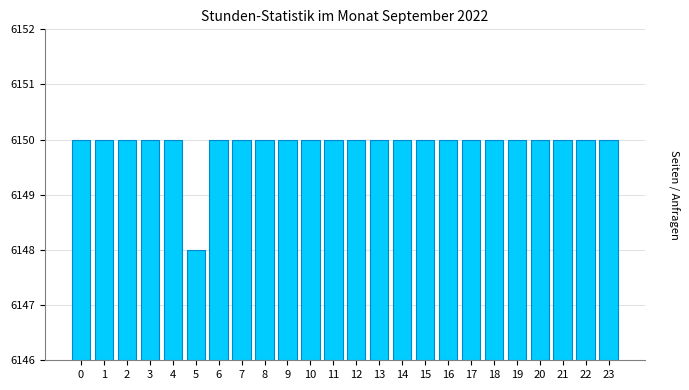

Reading right to left, transcribe all the data shown in this chart.

6150	6150	6150	6150	6150	6150	6150	6150	6150	6150	6150	6150	6150	6150	6150	6150	6150	6150	6148	6150	6150	6150	6150	6150